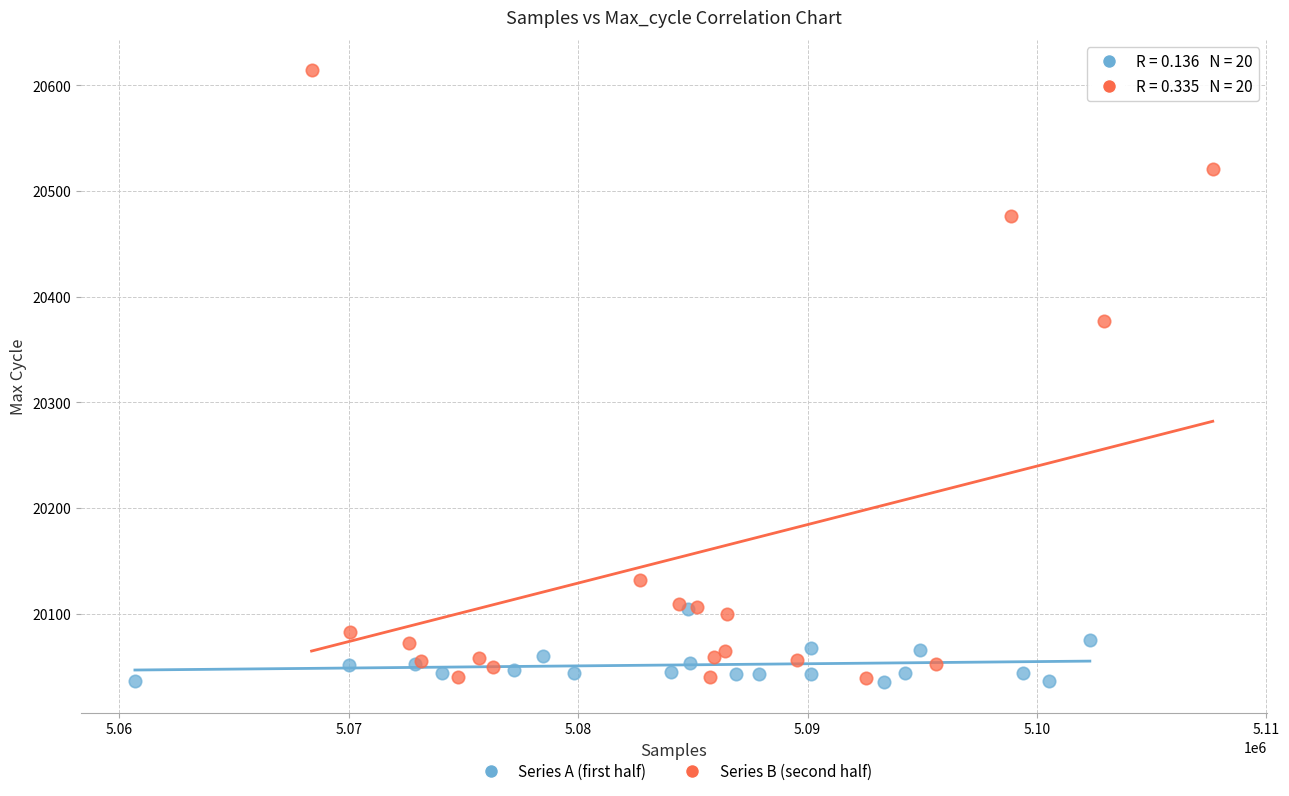

Which series has the widest spread of Y values?

Series B (second half)